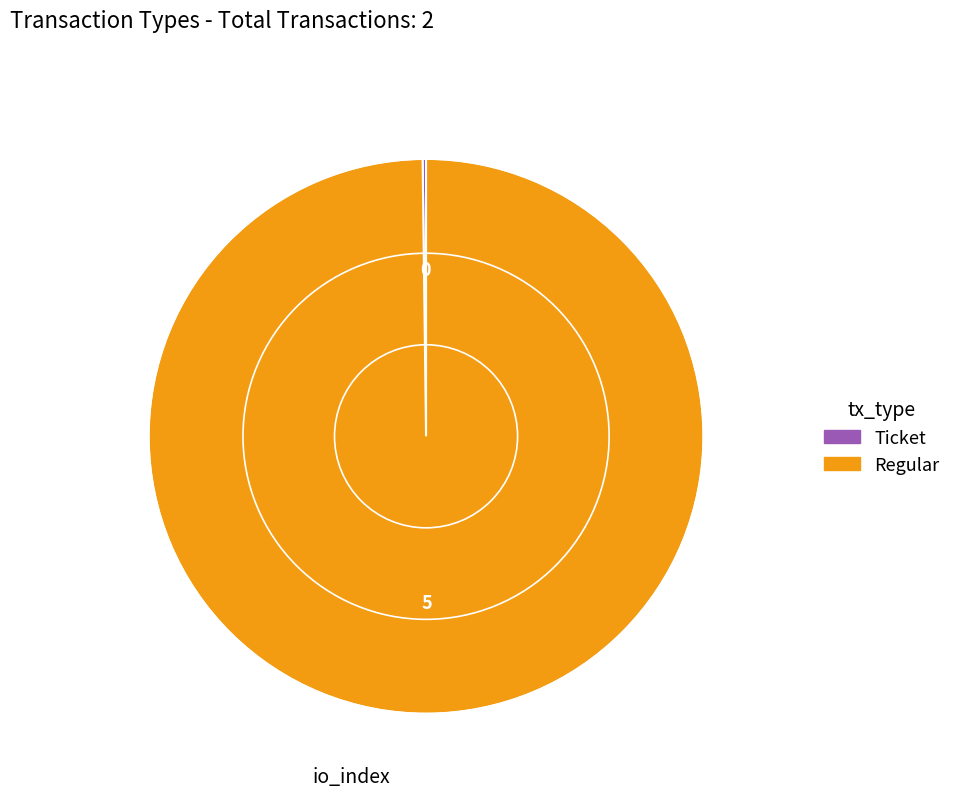

What is the largest slice in the pie chart?

Regular